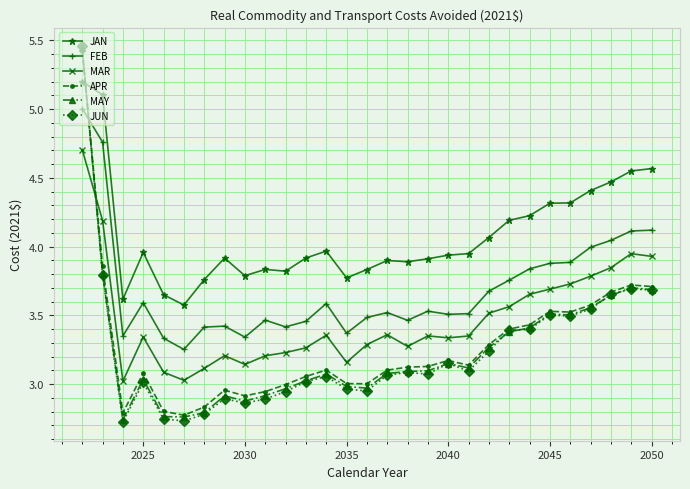

What is the highest value of the FEB series?

5.0